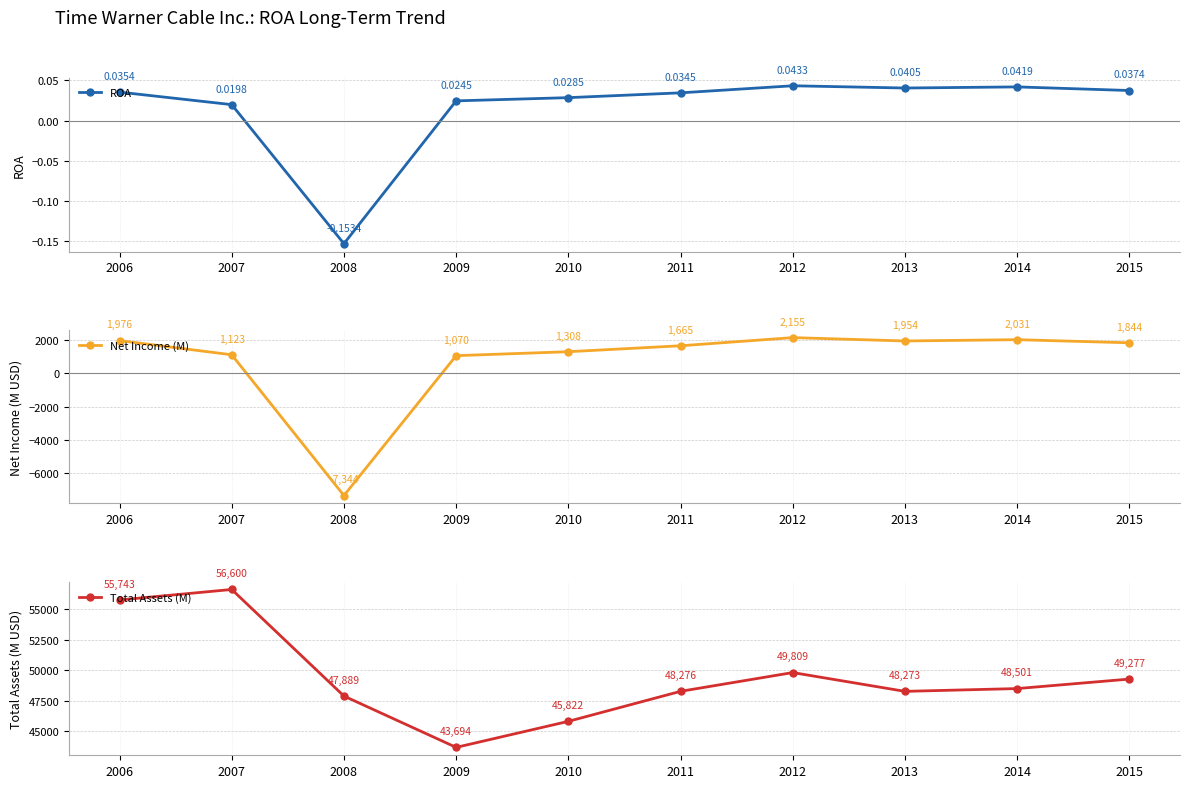

Reading left to right, extract all data points from this chart.

ROA: 2006=0.0	2007=0.0	2008=-0.2	2009=0.0	2010=0.0	2011=0.0	2012=0.0	2013=0.0	2014=0.0	2015=0.0
Net Income (M): 2006=1976.0	2007=1123.0	2008=-7344.0	2009=1070.0	2010=1308.0	2011=1665.0	2012=2155.0	2013=1954.0	2014=2031.0	2015=1844.0
Total Assets (M): 2006=55743.0	2007=56600.0	2008=47889.0	2009=43694.0	2010=45822.0	2011=48276.0	2012=49809.0	2013=48273.0	2014=48501.0	2015=49277.0